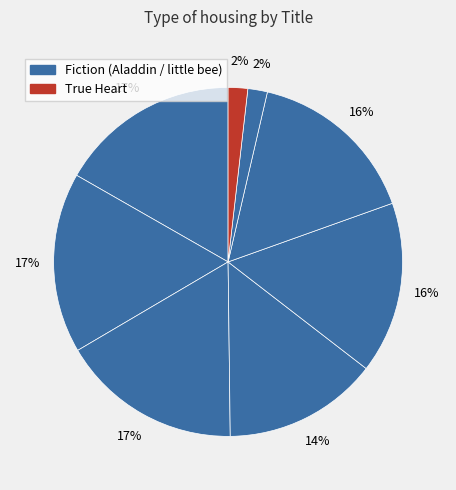

Count the number of slices in the pie.

8